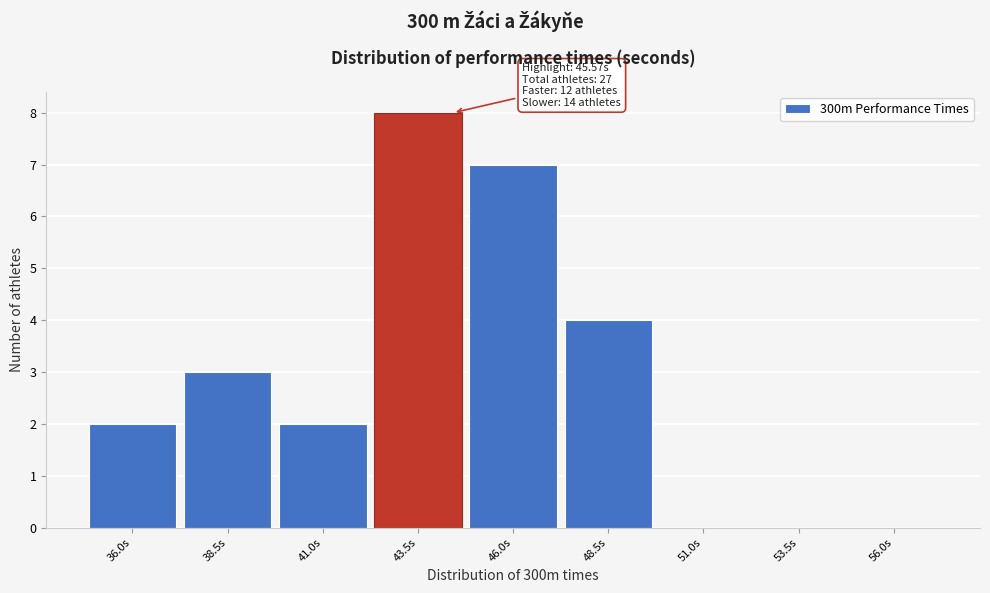

Reading left to right, list all the values displayed in this chart.

36.0s=2	38.5s=3	41.0s=2	43.5s=8	46.0s=7	48.5s=4	51.0s=0	53.5s=0	56.0s=0